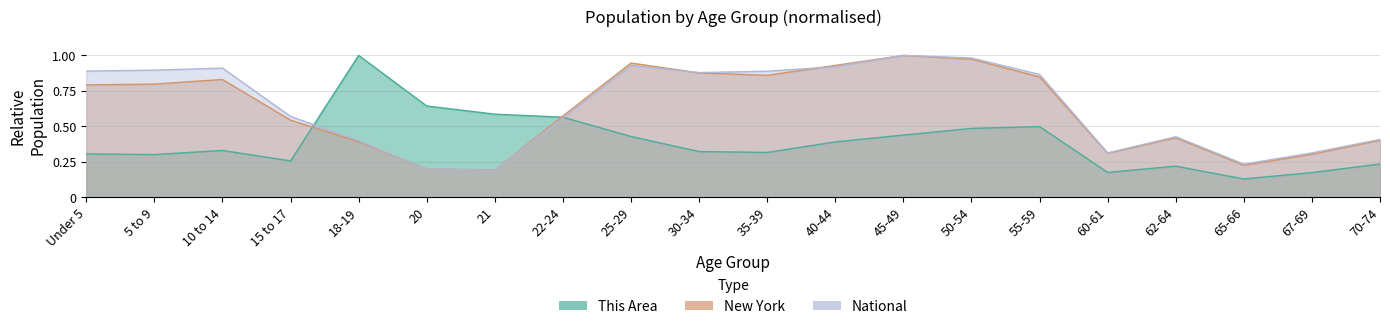

What is the label of the 10th point from the left?

30-34